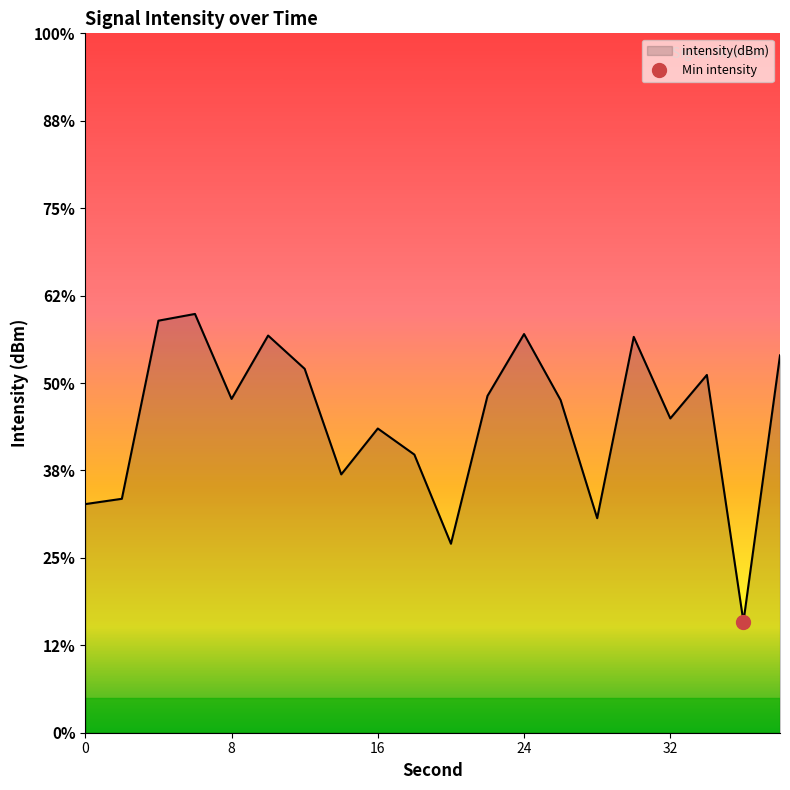

Which label corresponds to the smallest value in the chart?

36